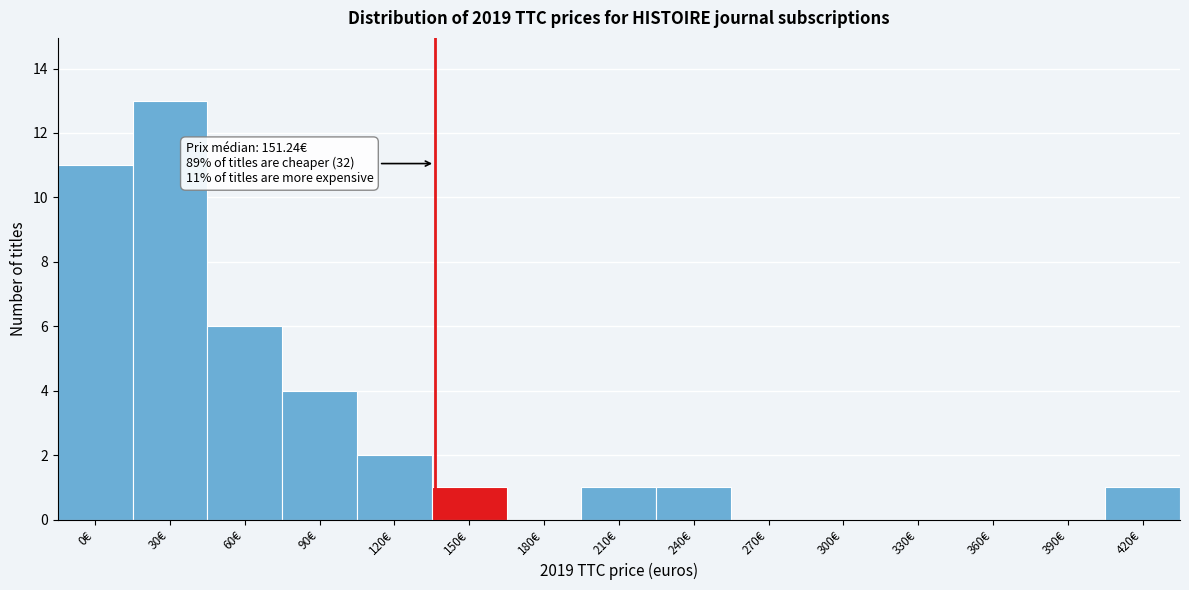

Reading left to right, what are all the values shown in this chart?

0€=11	30€=13	60€=6	90€=4	120€=2	150€=1	180€=0	210€=1	240€=1	270€=0	300€=0	330€=0	360€=0	390€=0	420€=1